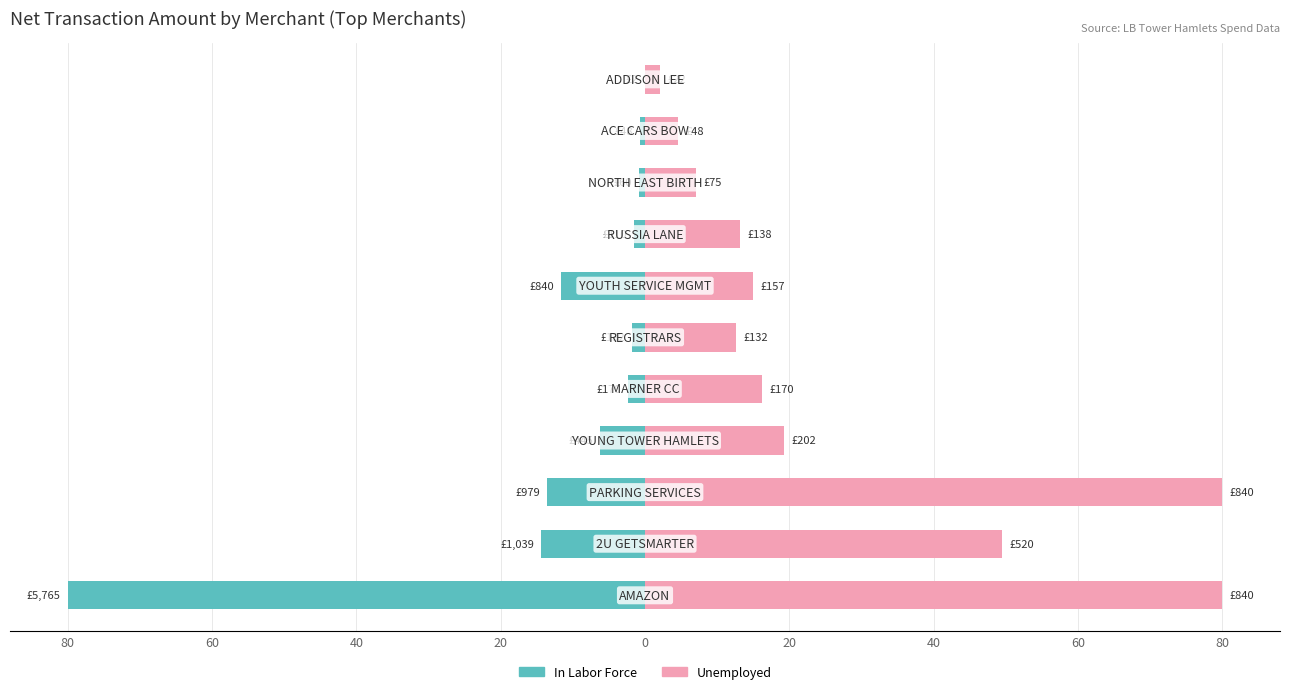

Between 40 and 9, which series saw the biggest shift?

In Labor Force